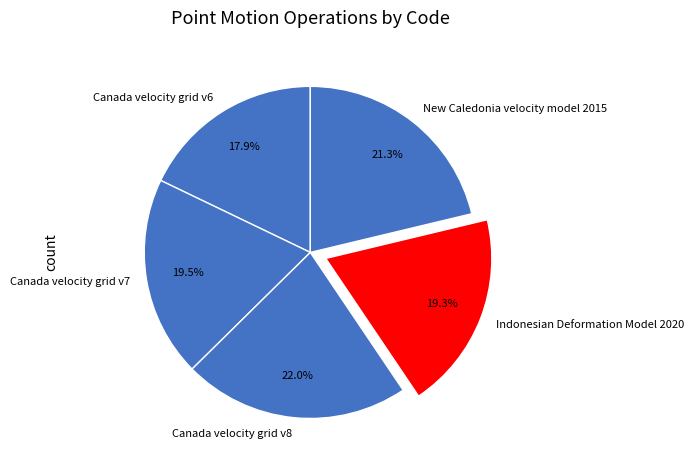

Which slice is the largest?

Canada velocity grid v8